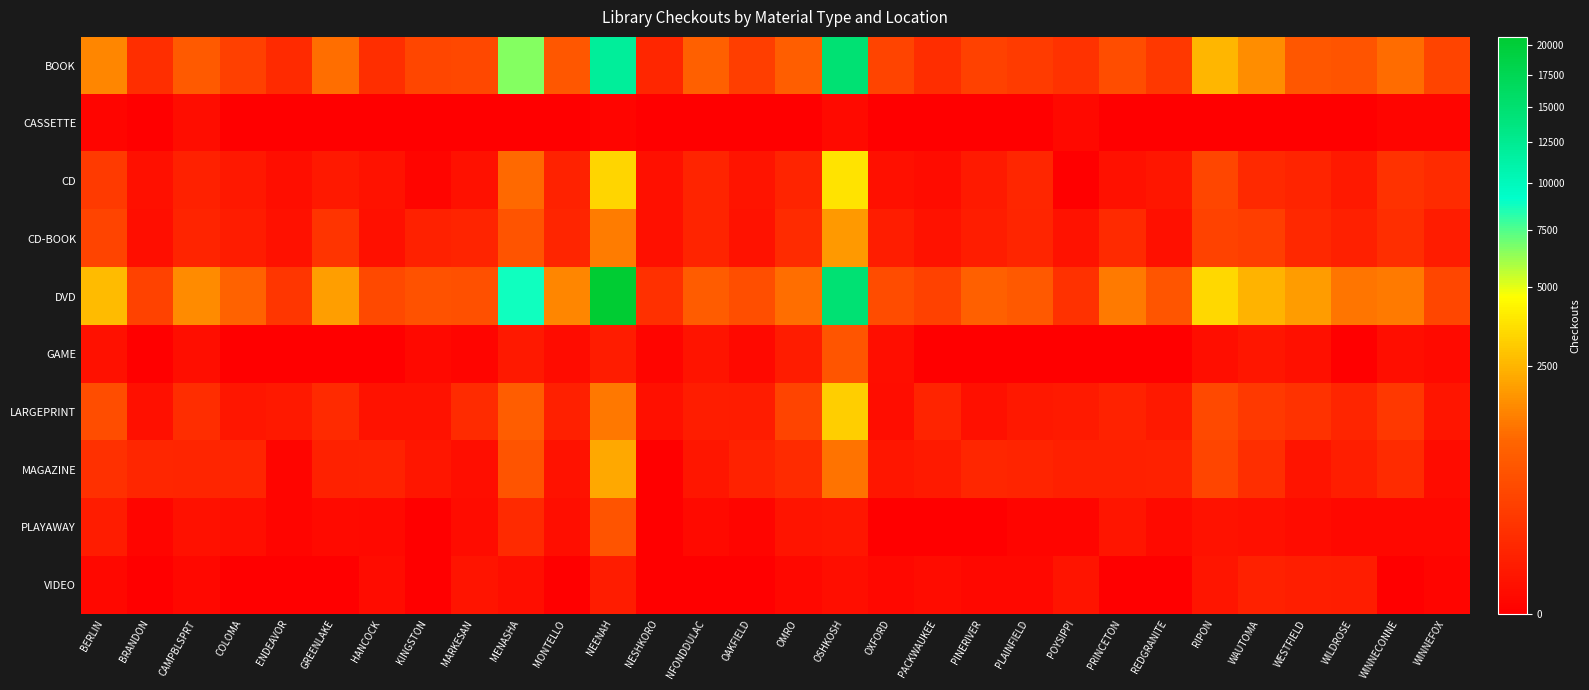

Reading left to right, list all the values displayed in this chart.

BOOK: BERLIN=1557	BRANDON=145	CAMPBLSPRT=756	COLOMA=332	ENDEAVOR=123	GREENLAKE=1141	HANCOCK=152	KINGSTON=421	MARKESAN=428	MENASHA=6569	MONTELLO=716	NEENAH=11940	NESHKORO=92	NFONDDULAC=888	OAKFIELD=309	OMRO=844	OSHKOSH=14788	OXFORD=371	PACKWAUKEE=141	PINERIVER=337	PLAINFIELD=282	POYSIPPI=178	PRINCETON=528	REDGRANITE=236	RIPON=2564	WAUTOMA=1671	WESTFIELD=704	WILDROSE=626	WINNECONNE=1128	WINNEFOX=381
CASSETTE: BERLIN=1	BRANDON=0	CAMPBLSPRT=7	COLOMA=0	ENDEAVOR=0	GREENLAKE=0	HANCOCK=0	KINGSTON=0	MARKESAN=0	MENASHA=0	MONTELLO=0	NEENAH=1	NESHKORO=0	NFONDDULAC=0	OAKFIELD=0	OMRO=0	OSHKOSH=4	OXFORD=0	PACKWAUKEE=0	PINERIVER=0	PLAINFIELD=0	POYSIPPI=3	PRINCETON=0	REDGRANITE=0	RIPON=0	WAUTOMA=0	WESTFIELD=0	WILDROSE=0	WINNECONNE=1	WINNEFOX=1
CD: BERLIN=263	BRANDON=10	CAMPBLSPRT=62	COLOMA=31	ENDEAVOR=8	GREENLAKE=33	HANCOCK=16	KINGSTON=1	MARKESAN=14	MENASHA=1094	MONTELLO=71	NEENAH=3377	NESHKORO=12	NFONDDULAC=79	OAKFIELD=18	OMRO=75	OSHKOSH=3786	OXFORD=10	PACKWAUKEE=5	PINERIVER=36	PLAINFIELD=93	POYSIPPI=0	PRINCETON=14	REDGRANITE=26	RIPON=404	WAUTOMA=107	WESTFIELD=77	WILDROSE=33	WINNECONNE=181	WINNEFOX=127
CD-BOOK: BERLIN=371	BRANDON=8	CAMPBLSPRT=75	COLOMA=42	ENDEAVOR=14	GREENLAKE=194	HANCOCK=10	KINGSTON=65	MARKESAN=77	MENASHA=644	MONTELLO=82	NEENAH=1376	NESHKORO=12	NFONDDULAC=76	OAKFIELD=16	OMRO=128	OSHKOSH=1919	OXFORD=49	PACKWAUKEE=15	PINERIVER=47	PLAINFIELD=86	POYSIPPI=16	PRINCETON=116	REDGRANITE=11	RIPON=354	WAUTOMA=310	WESTFIELD=99	WILDROSE=61	WINNECONNE=149	WINNEFOX=43
DVD: BERLIN=2647	BRANDON=360	CAMPBLSPRT=1630	COLOMA=931	ENDEAVOR=221	GREENLAKE=1981	HANCOCK=445	KINGSTON=602	MARKESAN=572	MENASHA=8821	MONTELLO=1542	NEENAH=20715	NESHKORO=162	NFONDDULAC=799	OAKFIELD=529	OMRO=1155	OSHKOSH=14690	OXFORD=488	PACKWAUKEE=335	PINERIVER=871	PLAINFIELD=739	POYSIPPI=171	PRINCETON=1326	REDGRANITE=658	RIPON=3403	WAUTOMA=2476	WESTFIELD=1949	WILDROSE=1275	WINNECONNE=1340	WINNEFOX=419
GAME: BERLIN=13	BRANDON=0	CAMPBLSPRT=9	COLOMA=0	ENDEAVOR=0	GREENLAKE=0	HANCOCK=0	KINGSTON=3	MARKESAN=1	MENASHA=33	MONTELLO=6	NEENAH=43	NESHKORO=1	NFONDDULAC=18	OAKFIELD=3	OMRO=44	OSHKOSH=649	OXFORD=8	PACKWAUKEE=0	PINERIVER=0	PLAINFIELD=0	POYSIPPI=0	PRINCETON=0	REDGRANITE=0	RIPON=9	WAUTOMA=25	WESTFIELD=10	WILDROSE=0	WINNECONNE=9	WINNEFOX=4
LARGEPRINT: BERLIN=528	BRANDON=10	CAMPBLSPRT=142	COLOMA=25	ENDEAVOR=35	GREENLAKE=120	HANCOCK=15	KINGSTON=15	MARKESAN=131	MENASHA=812	MONTELLO=57	NEENAH=1308	NESHKORO=12	NFONDDULAC=48	OAKFIELD=42	OMRO=380	OSHKOSH=3180	OXFORD=7	PACKWAUKEE=77	PINERIVER=11	PLAINFIELD=28	POYSIPPI=38	PRINCETON=72	REDGRANITE=34	RIPON=454	WAUTOMA=246	WESTFIELD=176	WILDROSE=86	WINNECONNE=229	WINNEFOX=23
MAGAZINE: BERLIN=158	BRANDON=91	CAMPBLSPRT=88	COLOMA=83	ENDEAVOR=1	GREENLAKE=66	HANCOCK=72	KINGSTON=24	MARKESAN=8	MENASHA=623	MONTELLO=17	NEENAH=2222	NESHKORO=0	NFONDDULAC=25	OAKFIELD=70	OMRO=128	OSHKOSH=1220	OXFORD=24	PACKWAUKEE=39	PINERIVER=96	PLAINFIELD=79	POYSIPPI=61	PRINCETON=56	REDGRANITE=68	RIPON=402	WAUTOMA=151	WESTFIELD=18	WILDROSE=52	WINNECONNE=128	WINNEFOX=5
PLAYAWAY: BERLIN=42	BRANDON=1	CAMPBLSPRT=14	COLOMA=8	ENDEAVOR=1	GREENLAKE=4	HANCOCK=3	KINGSTON=0	MARKESAN=5	MENASHA=122	MONTELLO=9	NEENAH=626	NESHKORO=0	NFONDDULAC=4	OAKFIELD=1	OMRO=18	OSHKOSH=25	OXFORD=0	PACKWAUKEE=0	PINERIVER=0	PLAINFIELD=1	POYSIPPI=1	PRINCETON=21	REDGRANITE=4	RIPON=15	WAUTOMA=12	WESTFIELD=5	WILDROSE=2	WINNECONNE=2	WINNEFOX=2
VIDEO: BERLIN=2	BRANDON=0	CAMPBLSPRT=2	COLOMA=0	ENDEAVOR=0	GREENLAKE=0	HANCOCK=5	KINGSTON=0	MARKESAN=19	MENASHA=9	MONTELLO=0	NEENAH=40	NESHKORO=0	NFONDDULAC=0	OAKFIELD=0	OMRO=2	OSHKOSH=8	OXFORD=2	PACKWAUKEE=6	PINERIVER=2	PLAINFIELD=2	POYSIPPI=20	PRINCETON=0	REDGRANITE=0	RIPON=22	WAUTOMA=67	WESTFIELD=52	WILDROSE=48	WINNECONNE=0	WINNEFOX=1